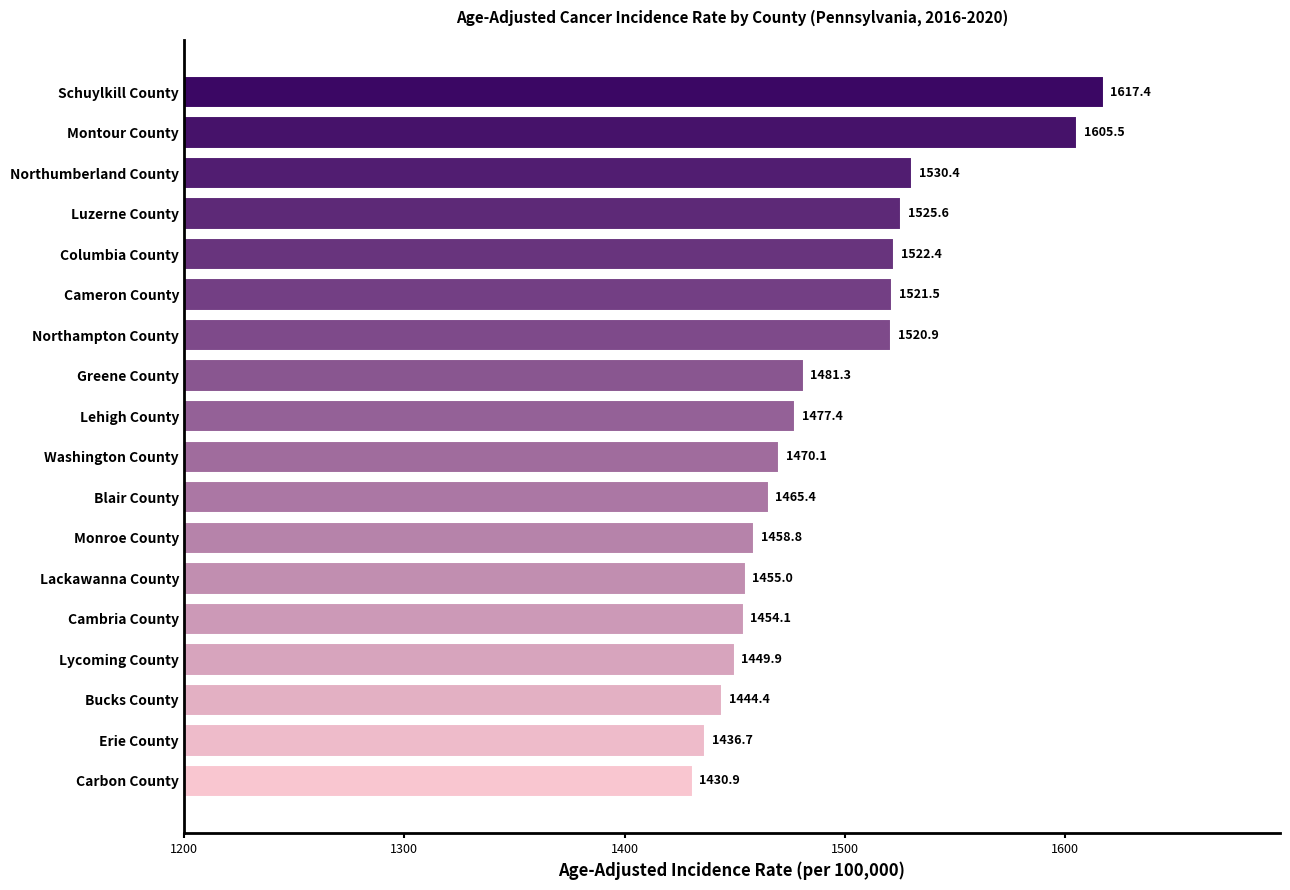

At which category does the chart reach its peak across all series?

Schuylkill County